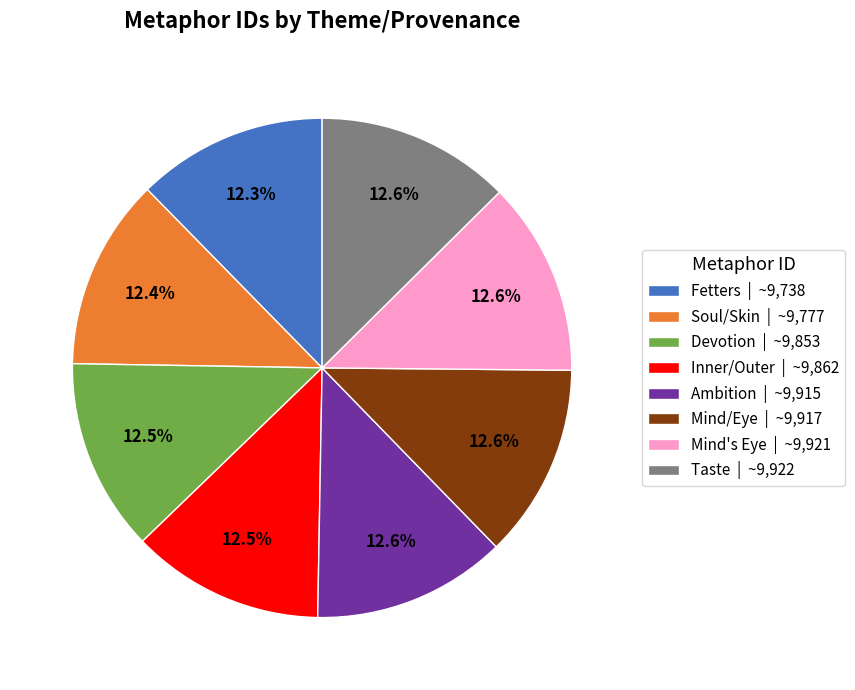

Approximately how many times larger is the value at Taste | ~9,922 compared to Fetters | ~9,738?

1.0